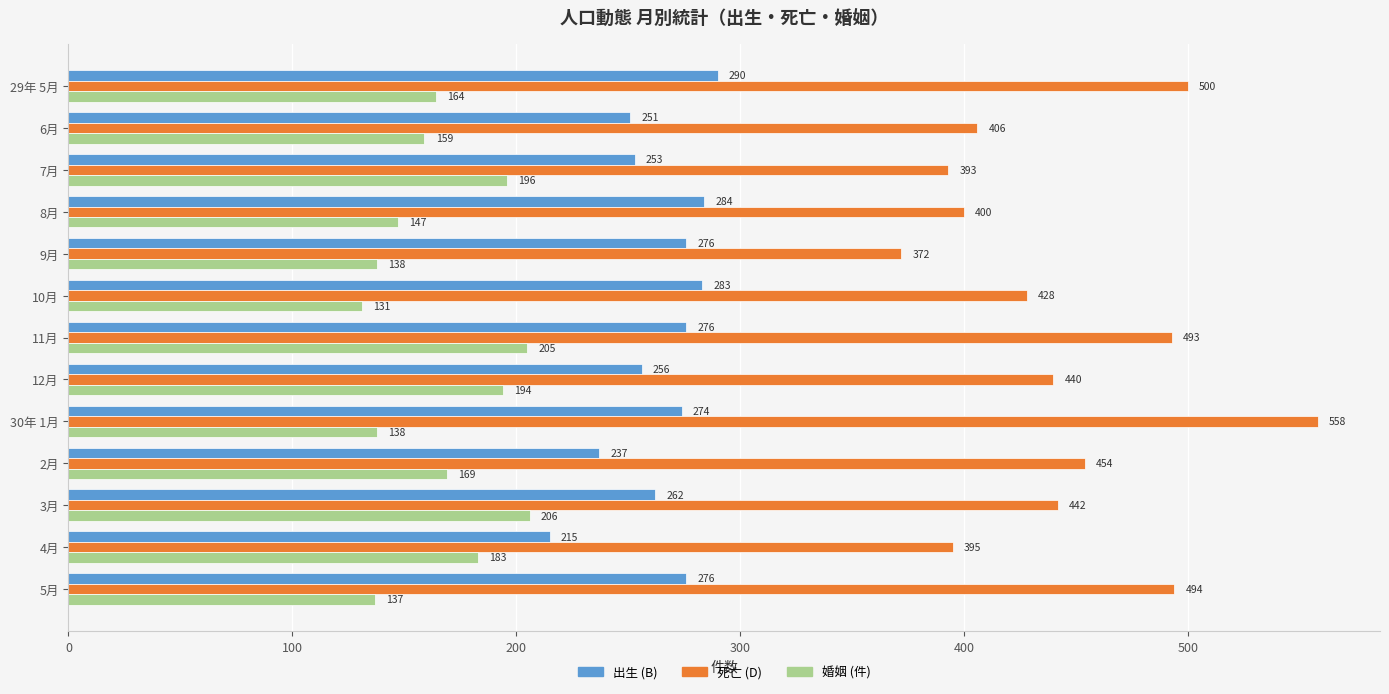

Which category has the lowest value in the 死亡 (D) series?

9月